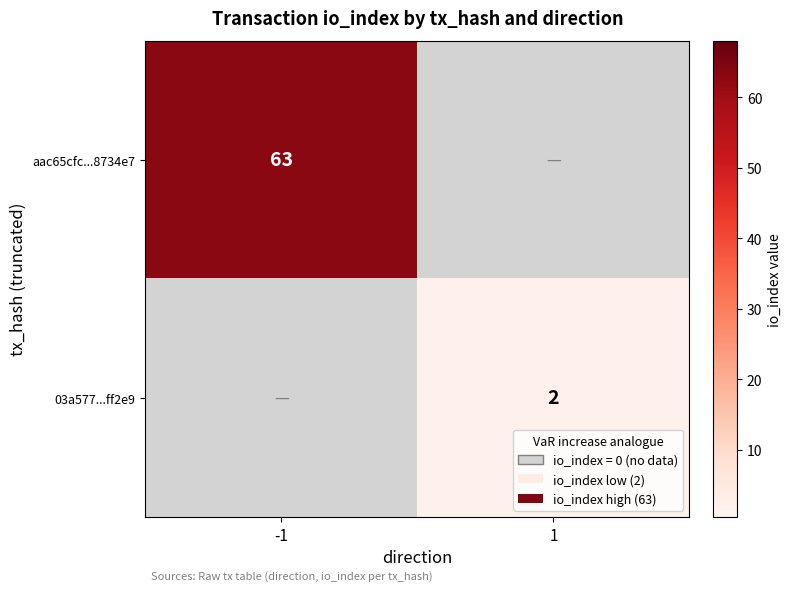

Between -1 and 1, which is larger?

-1